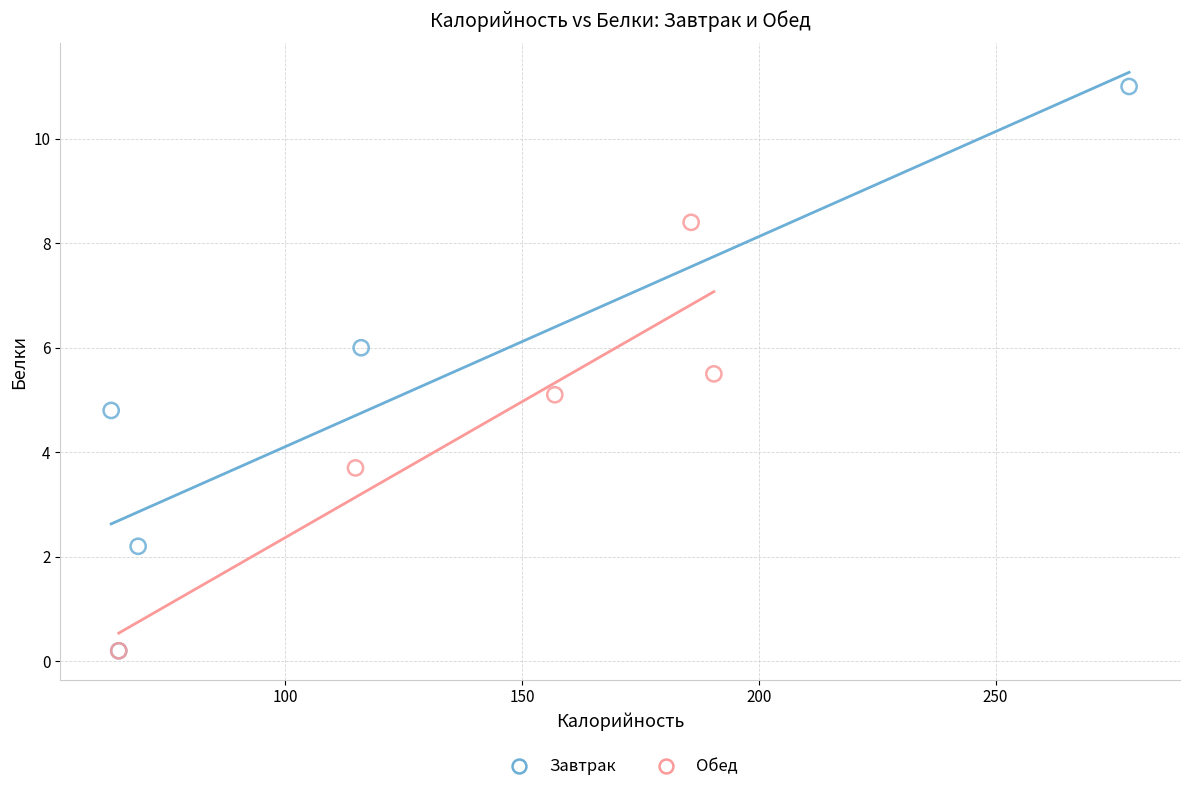

What are all the series names shown in the legend?

Завтрак, Обед